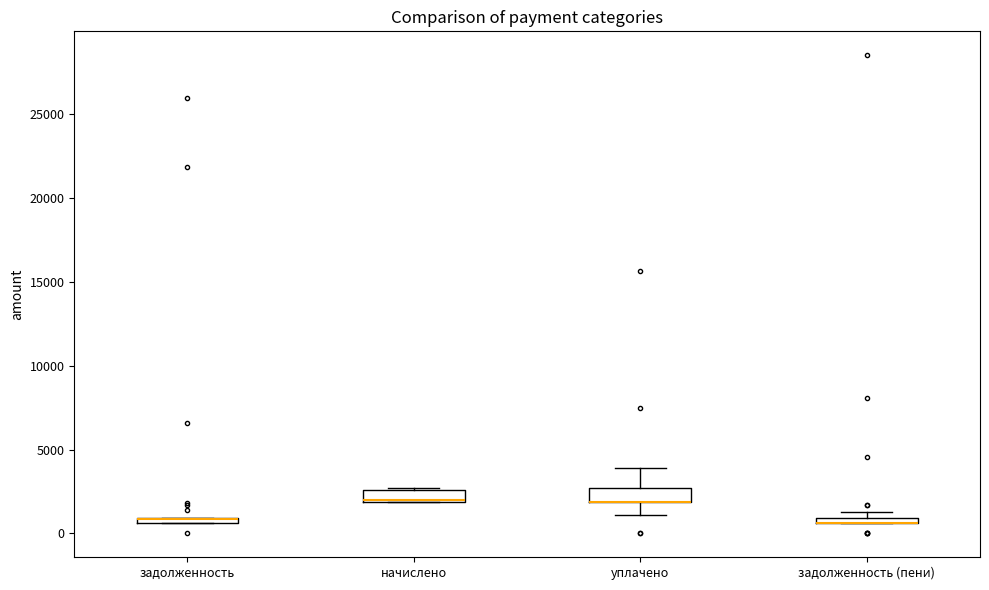

Where is the lower edge of the box for начислено on the y-axis? The values are not printed on the chart, so give them approximately, as read against the axis.

2000